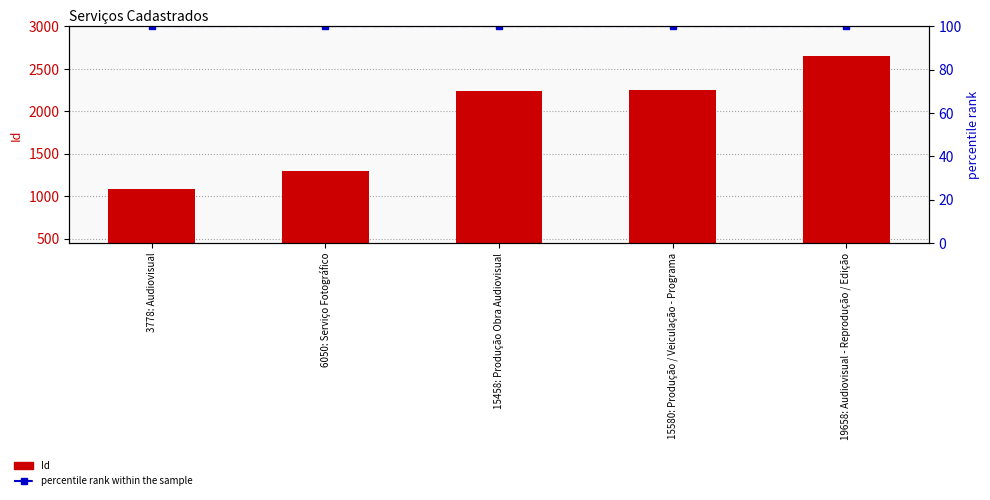

How many data points does each series have?

5